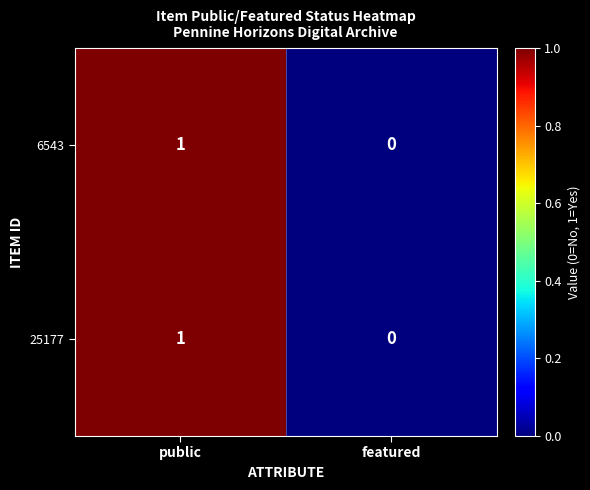

Reading left to right, what are all the values shown in this chart?

6543: 1	0
25177: 1	0